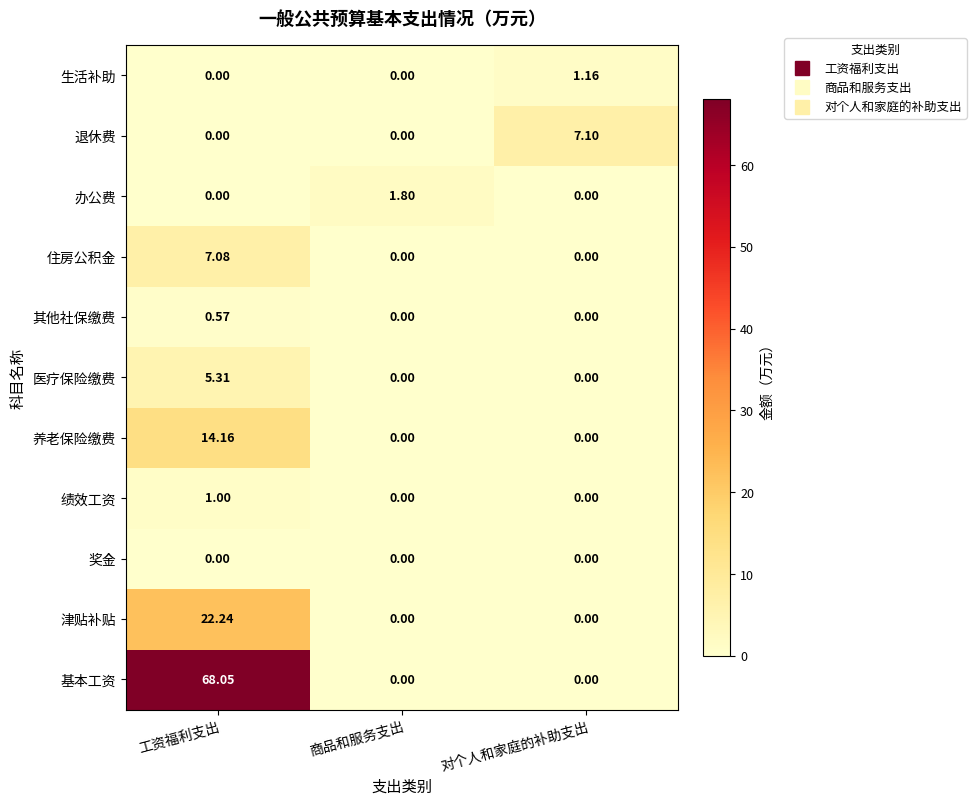

Which category has the highest value across all series?

工资福利支出